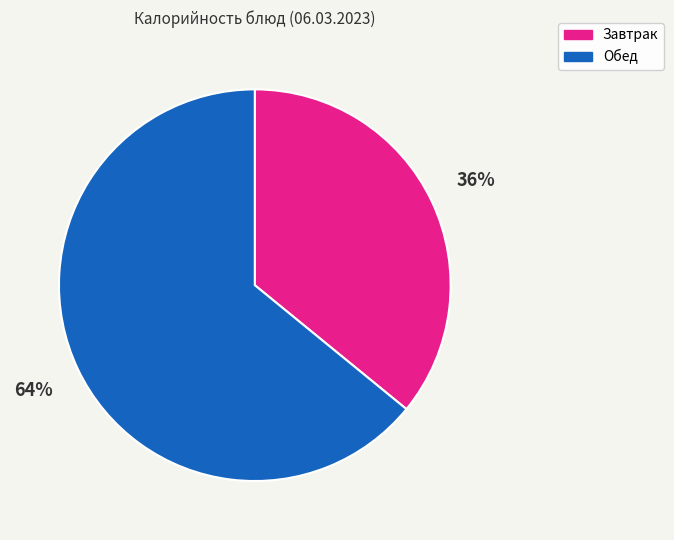

To the nearest percent, what is the average slice percentage?

50%